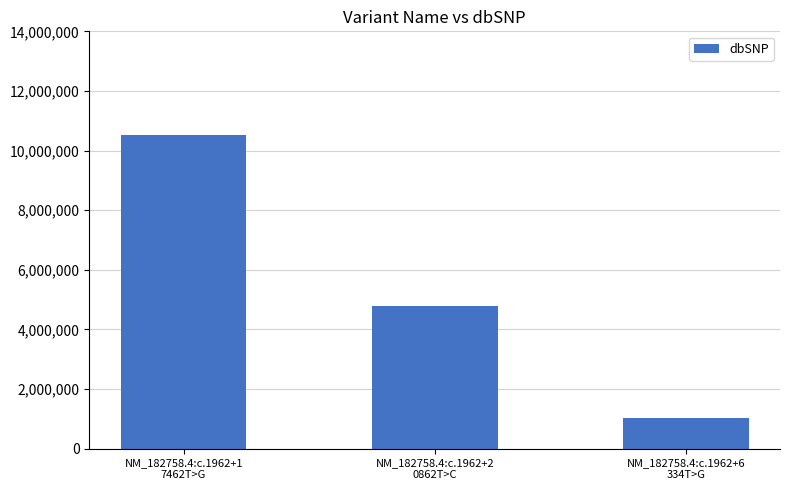

Reading left to right, what are all the values shown in this chart?

10518733	4776168	1031755